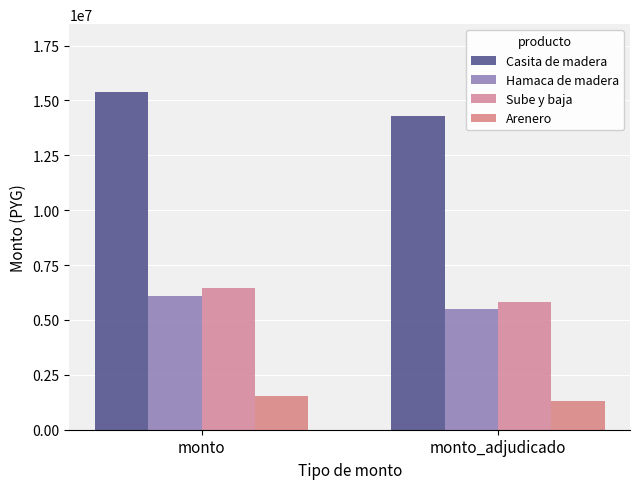

Reading left to right, what are all the values shown in this chart?

Casita de madera: monto=15395000	monto_adjudicado=14300000
Hamaca de madera: monto=6083333	monto_adjudicado=5500000
Sube y baja: monto=6468333	monto_adjudicado=5800000
Arenero: monto=1516667	monto_adjudicado=1300000